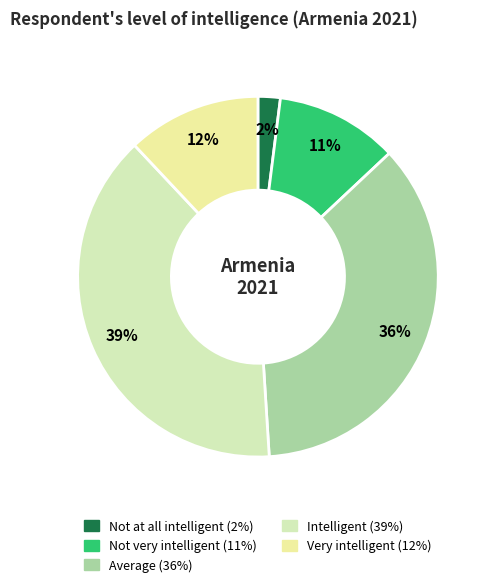

How many segments does this pie chart have?

5